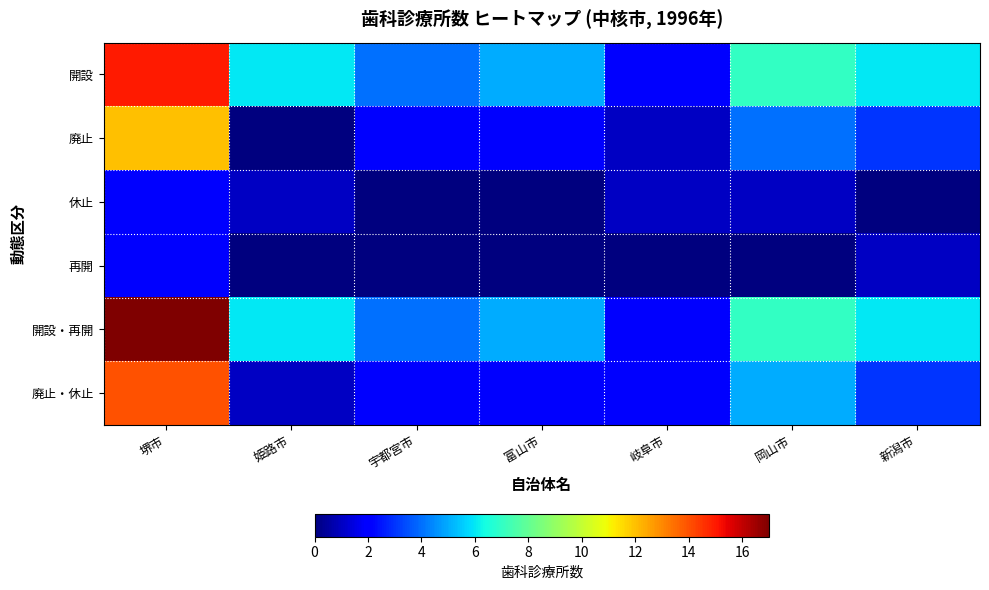

What is the spread (max minus min) of values at 宇都宮市?

4